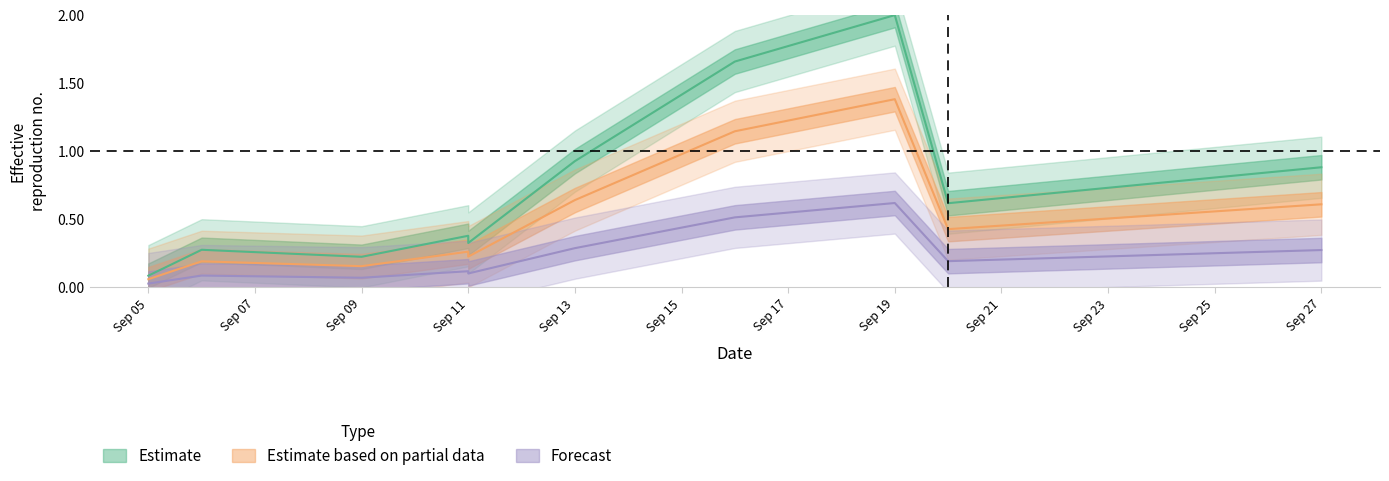

True or false: SubTotal and Fuel intersect in this chart.

False